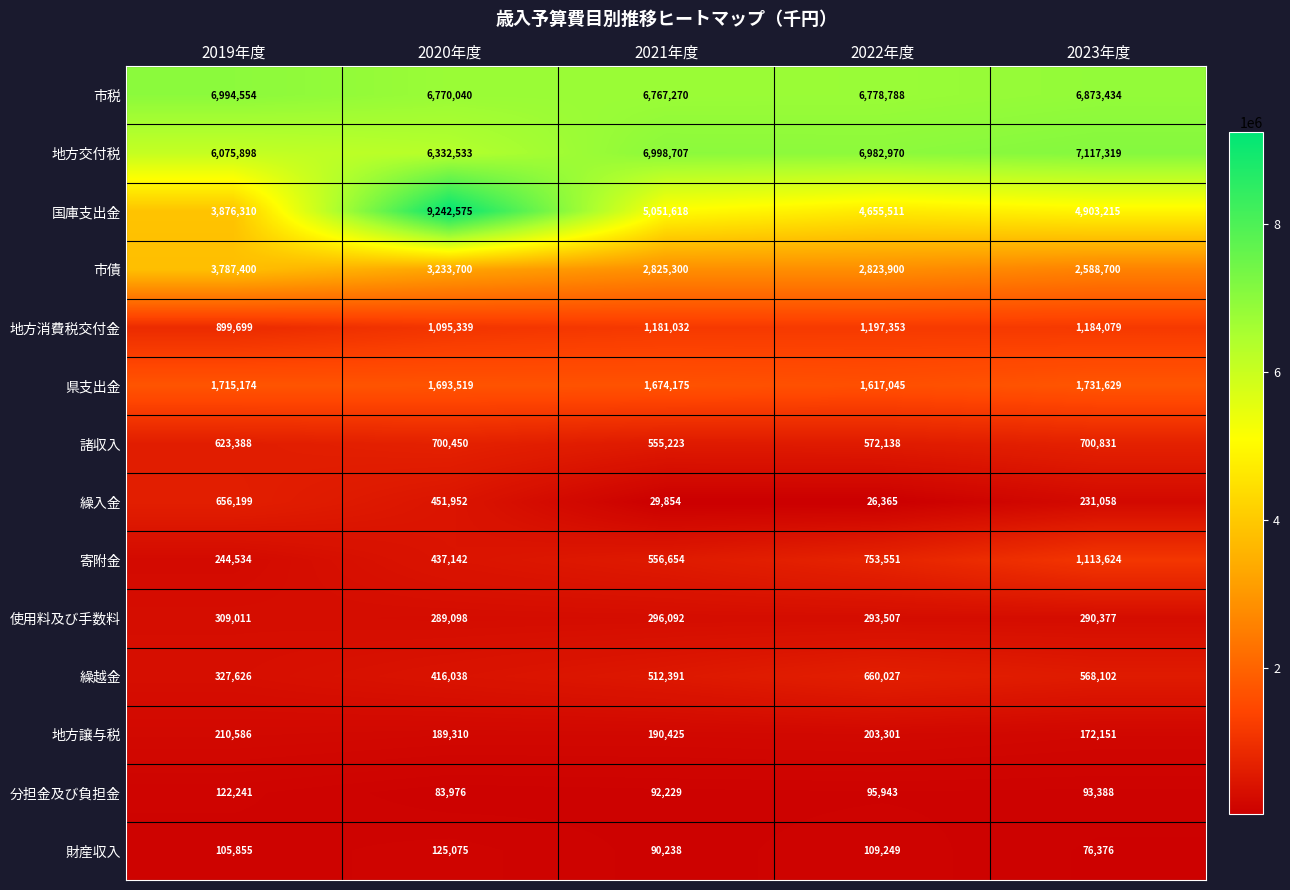

Which label corresponds to the smallest value in the chart?

2022年度